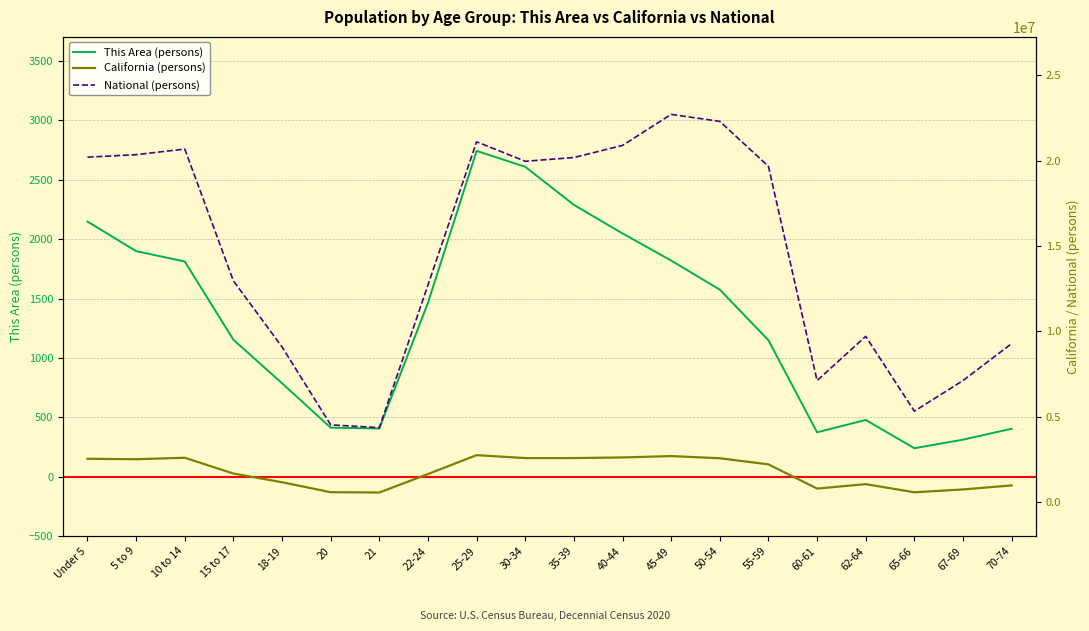

How many values in the California (persons) series exceed 2204296?

9